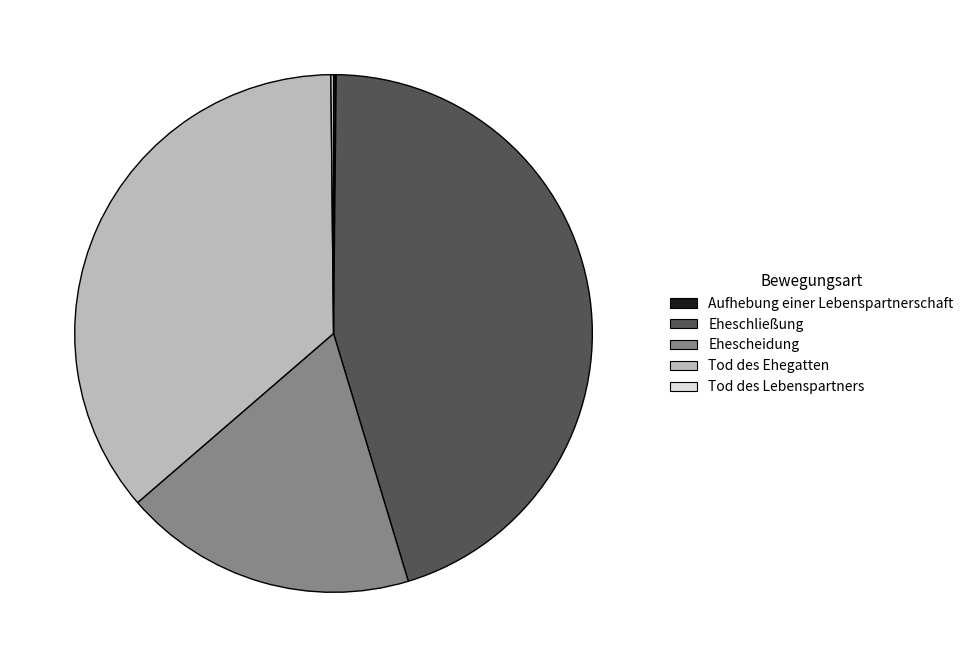

What is the largest slice in the pie chart?

Eheschließung